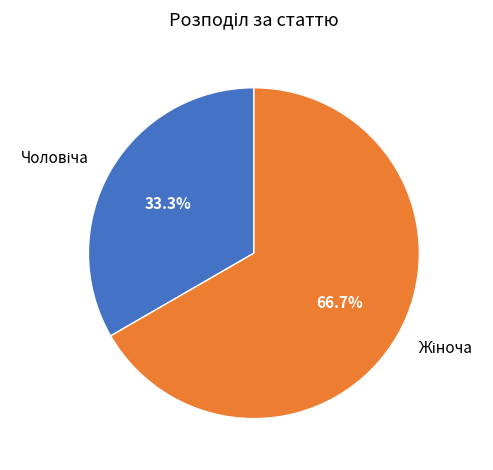

Is there any slice that represents more than half of the pie?

Yes